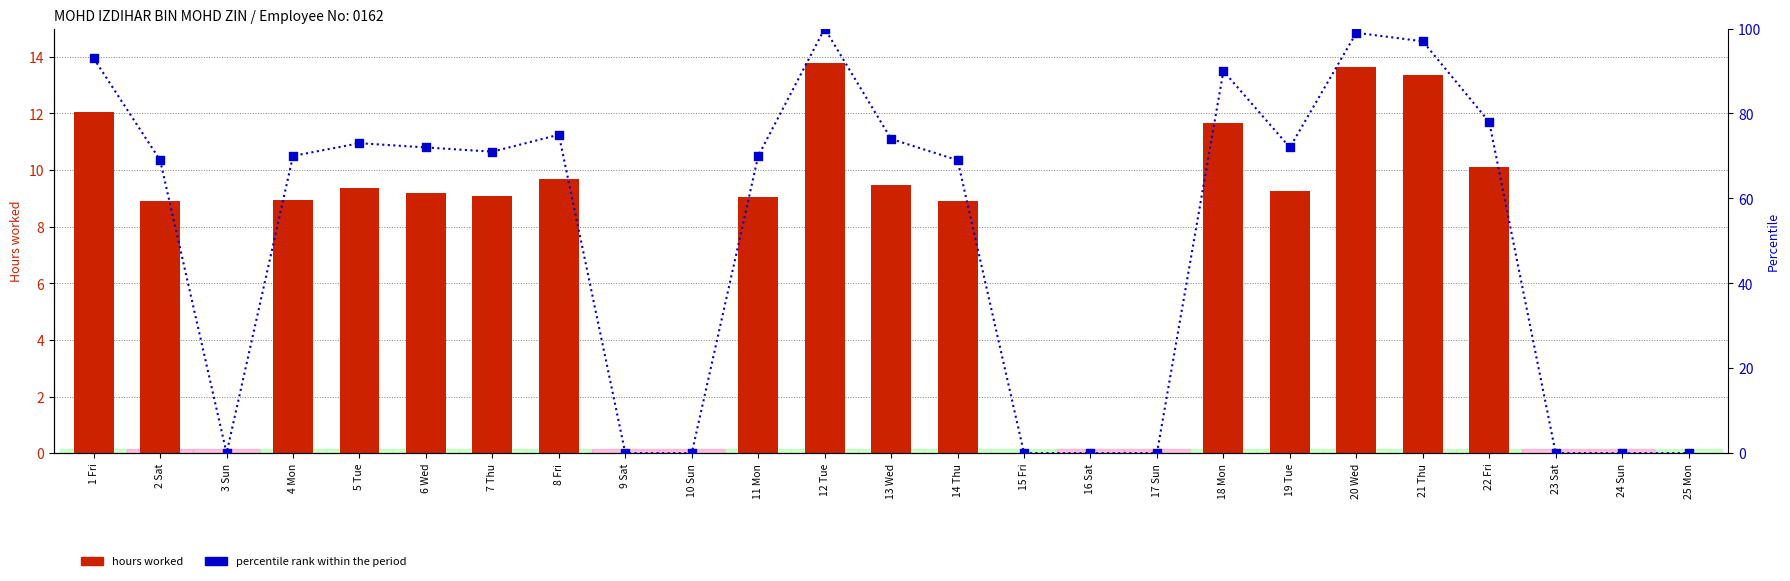

Which series has the widest spread of Y values?

percentile rank